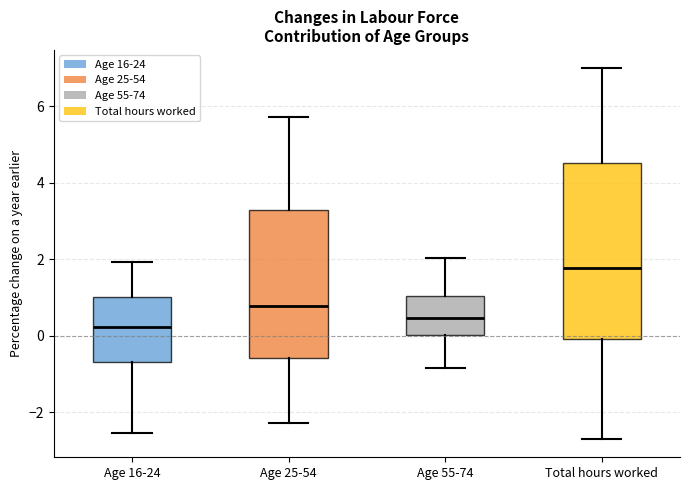

Where does the median line of the box for Age 25-54 sit on the y-axis? The values are not printed on the chart, so give them approximately, as read against the axis.

0.8